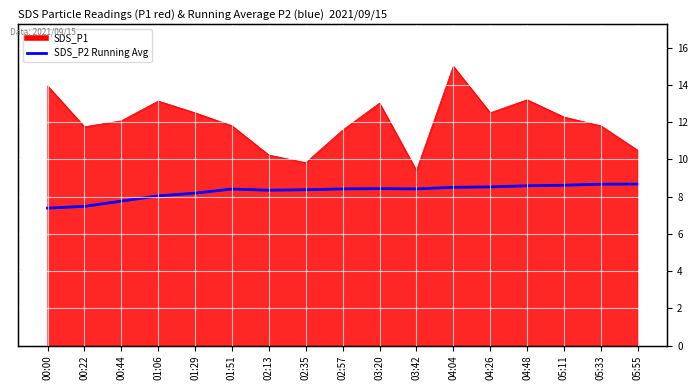

What position from the left is 05:33?

16